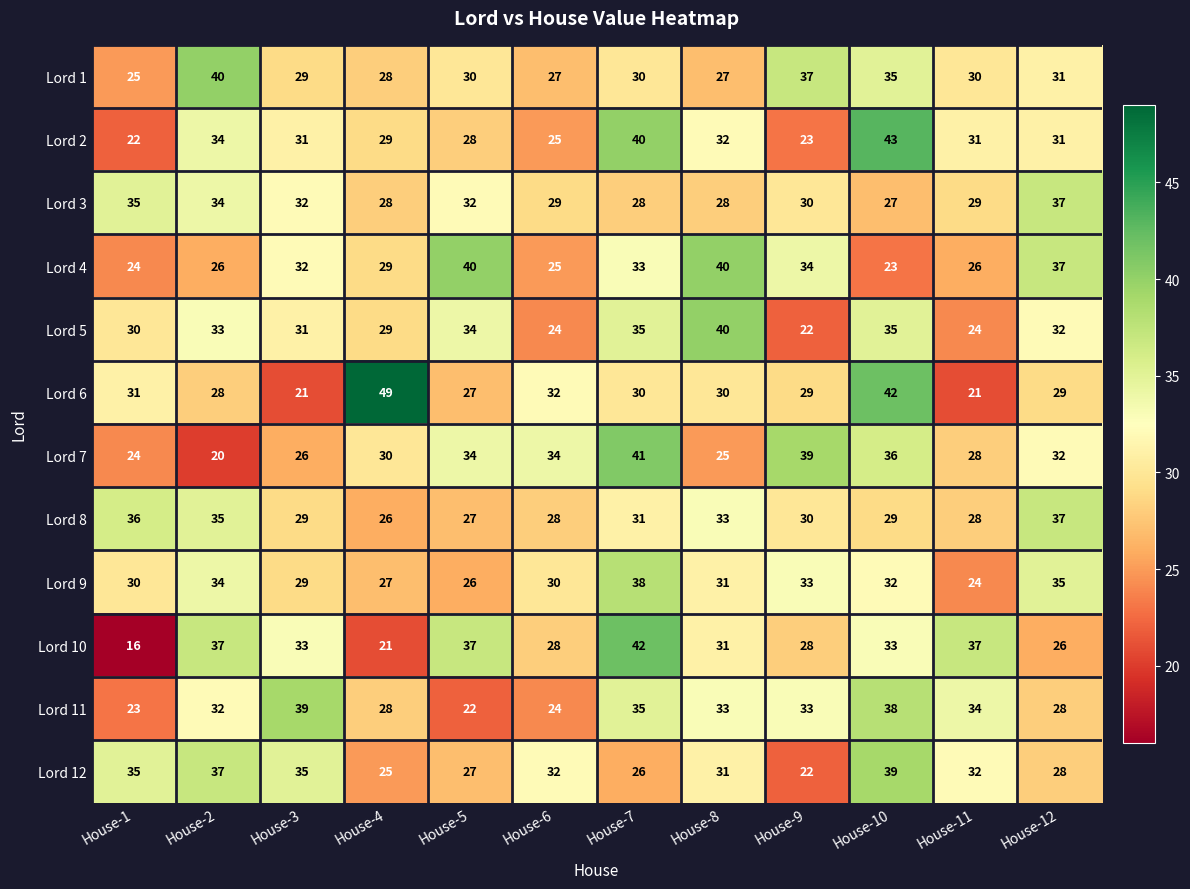

Which series changed the most between House-4 and House-6?

Lord 6